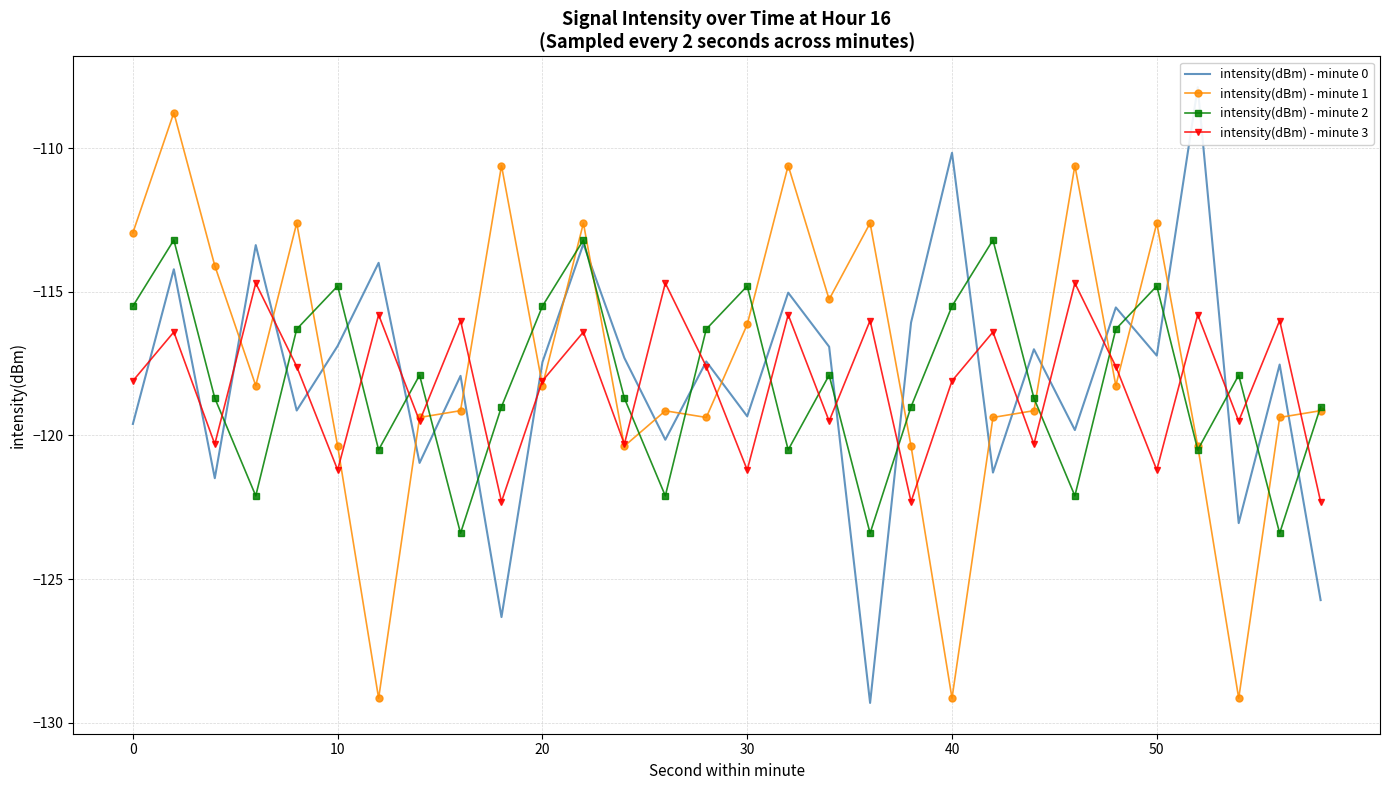

True or false: intensity(dBm) - minute 2 and intensity(dBm) - minute 1 cross at least once.

True